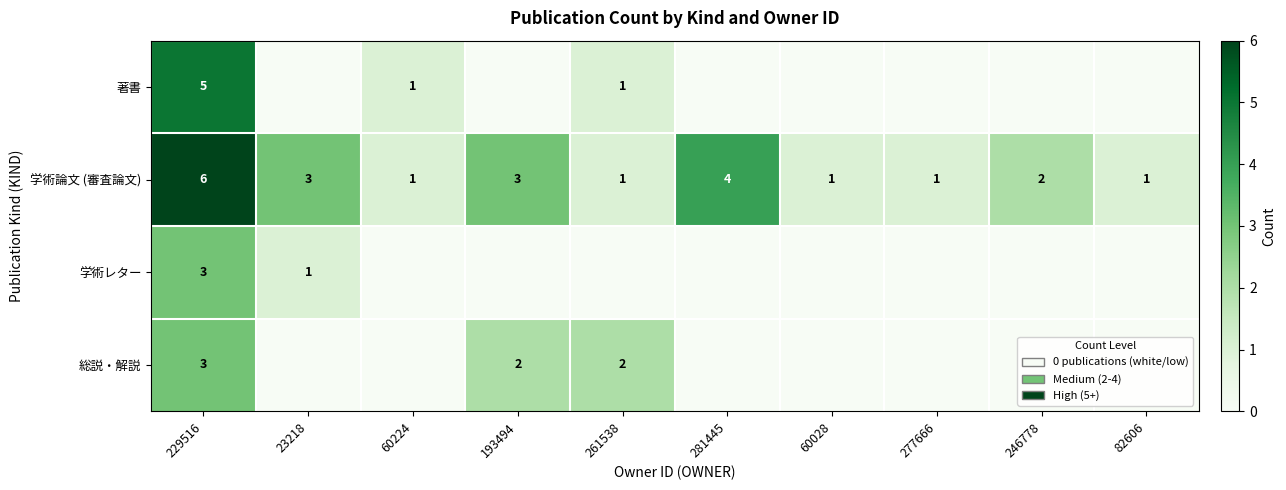

Is it true that 学術論文 (審査論文) equals 3 at 193494?

True